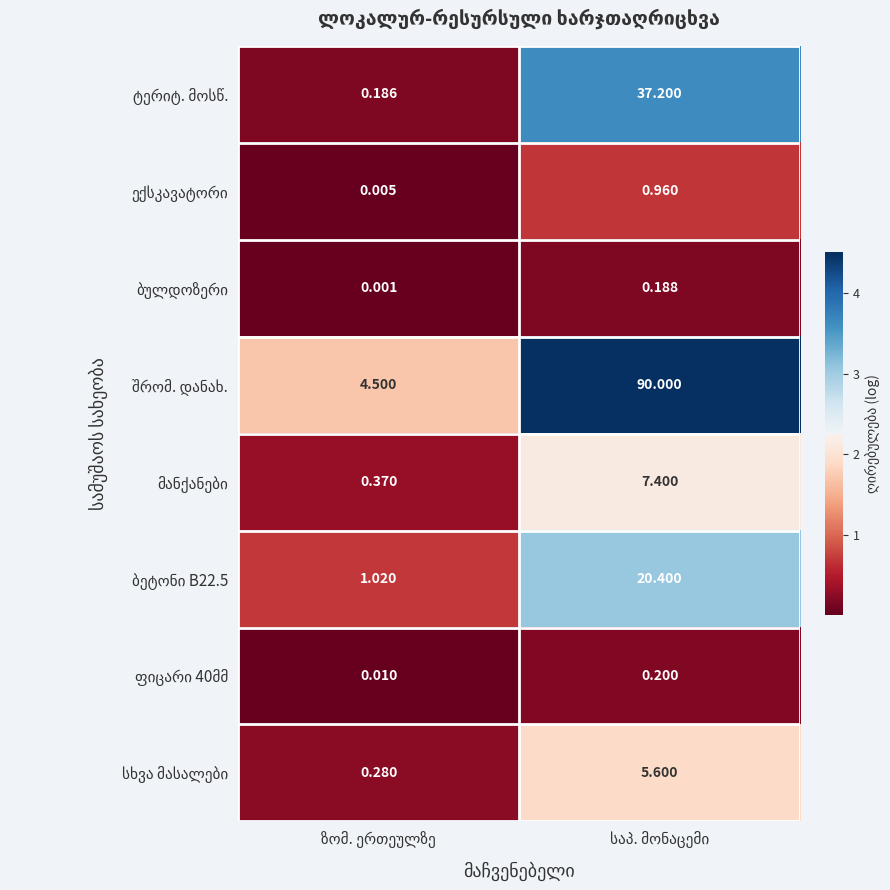

Rank the series by their maximum value, from highest to lowest.

შრომ. დანახ., ტერიტ. მოსწ., ბეტონი B22.5, მანქანები, სხვა მასალები, ექსკავატორი, ფიცარი 40მმ, ბულდოზერი